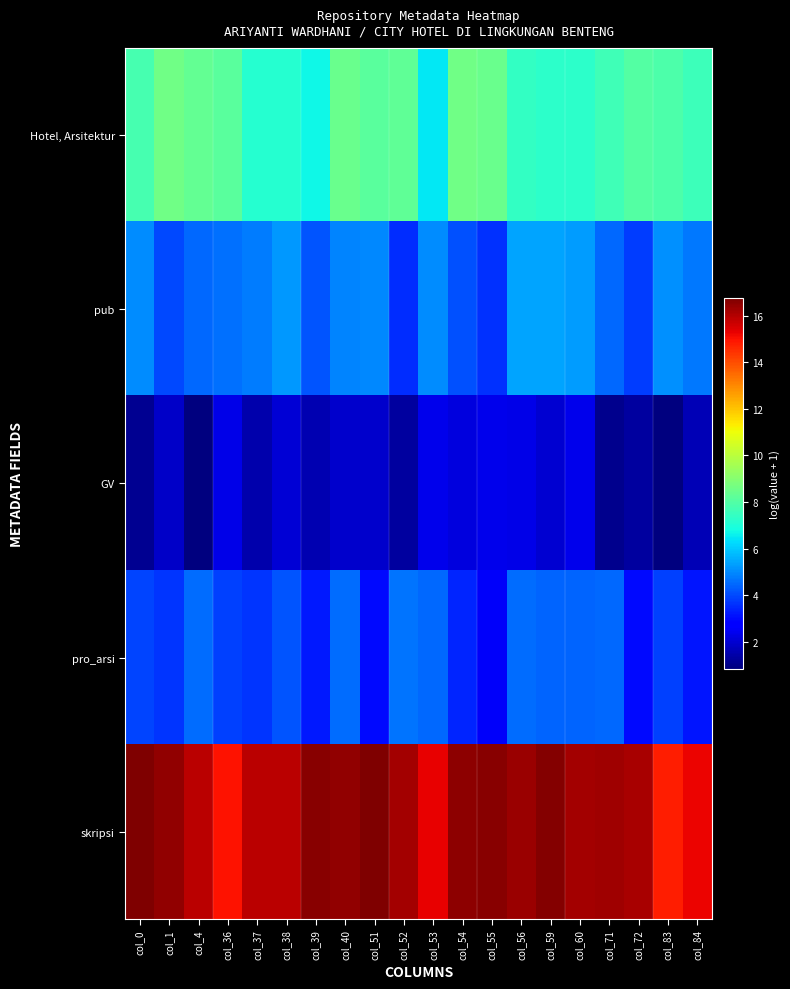

Which series has the largest total across all categories?

skripsi